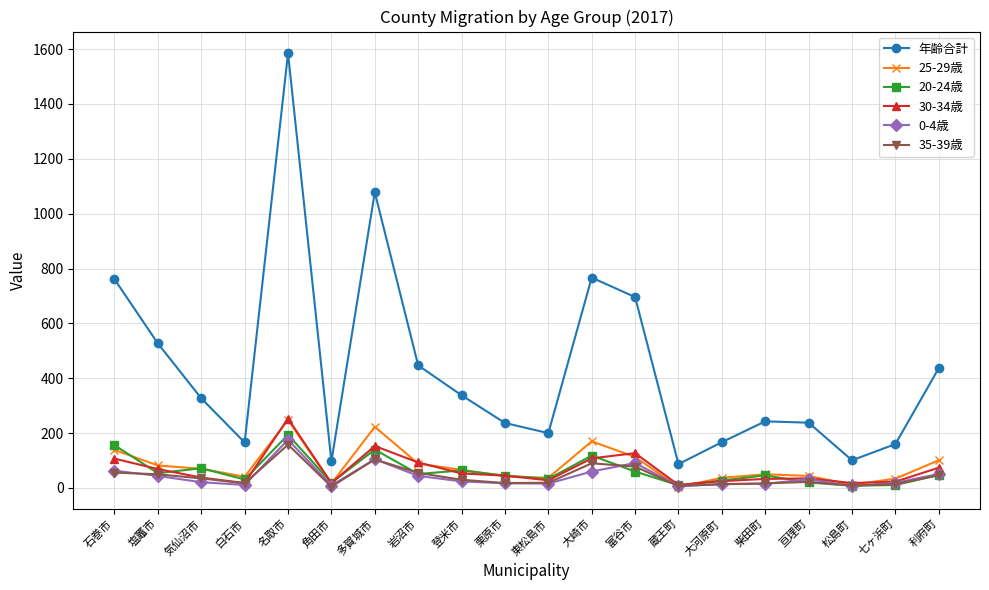

True or false: 35-39歳 and 0-4歳 intersect in this chart.

True